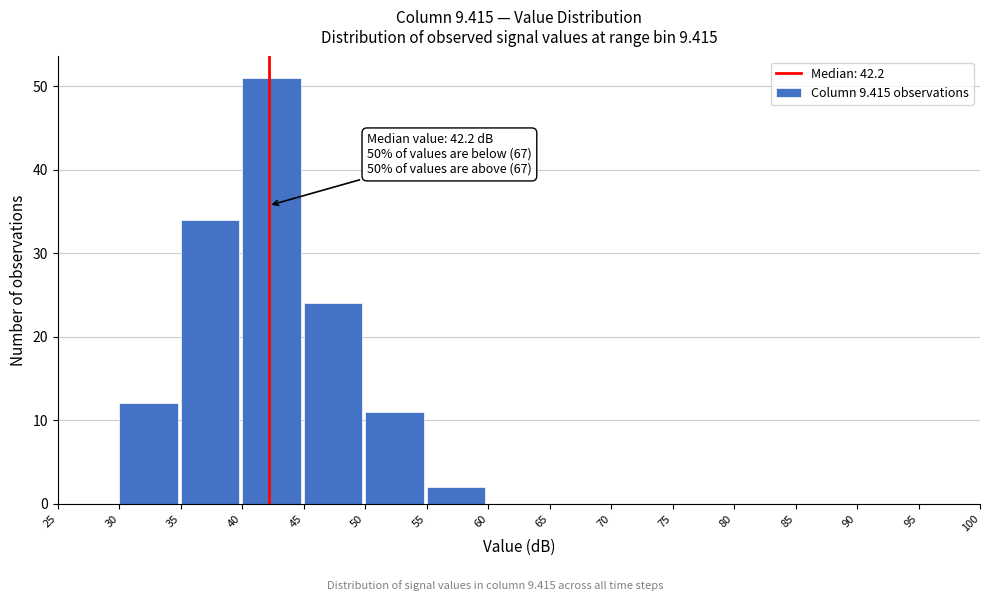

Which range on the x-axis has the tallest bar?

40 to 45